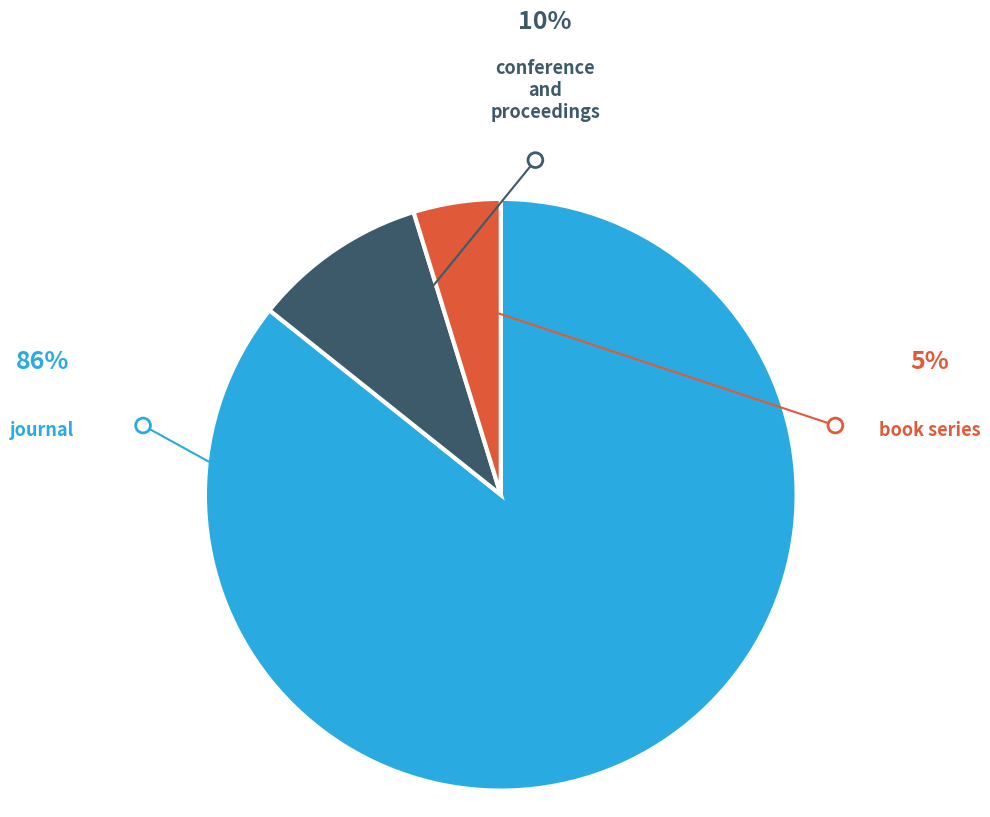

Is there any slice that represents more than half of the pie?

Yes